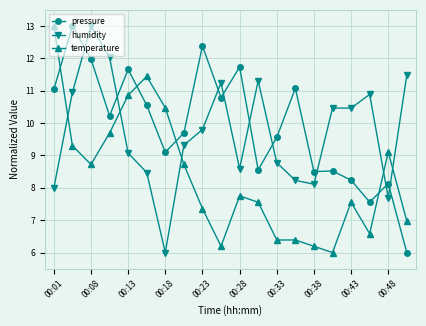

How many lines are shown in the chart?

3